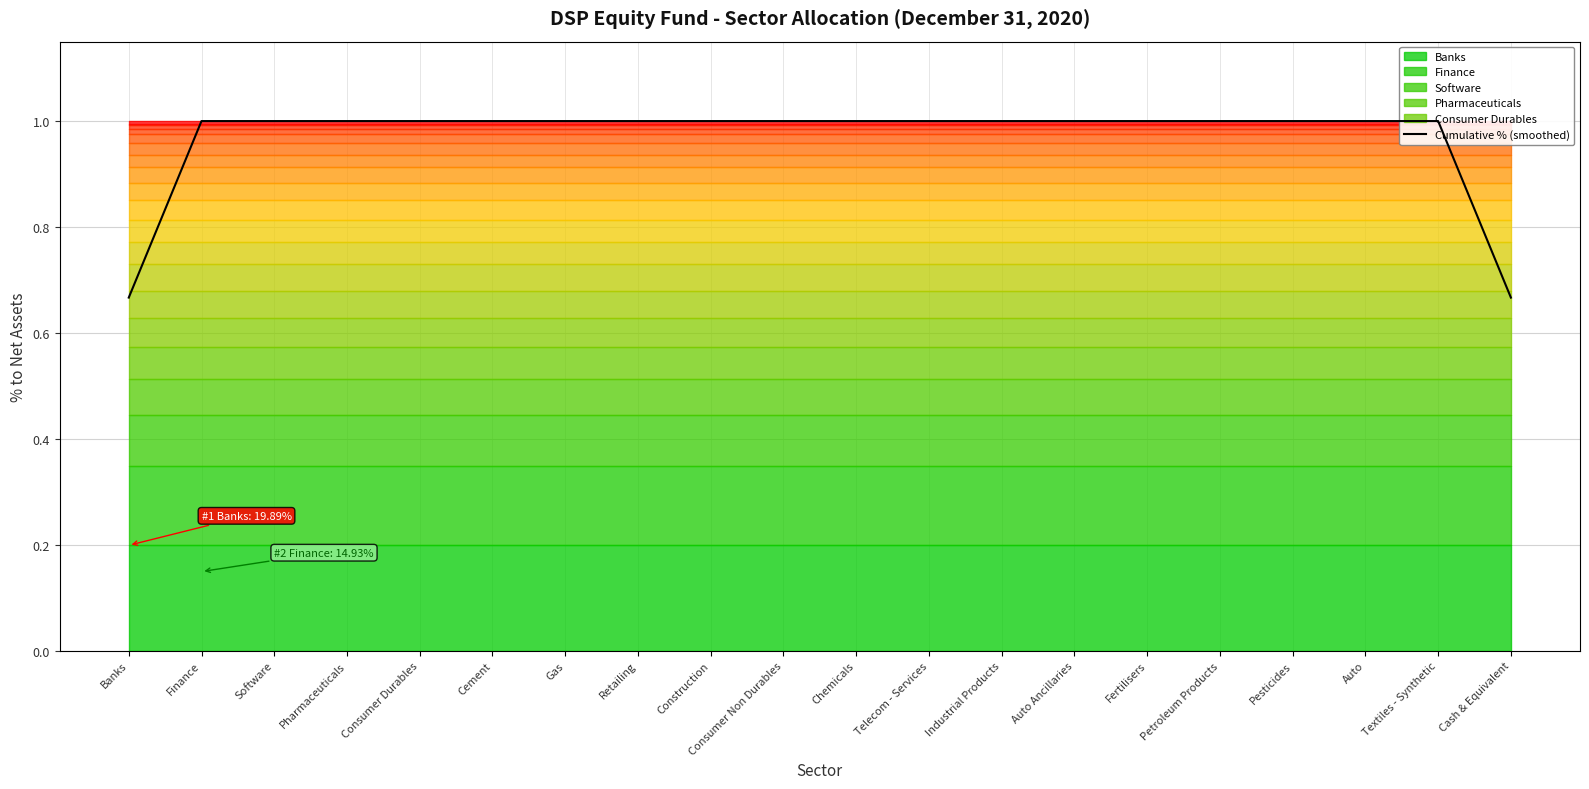

Does the chart display data point markers on the line(s)?

No